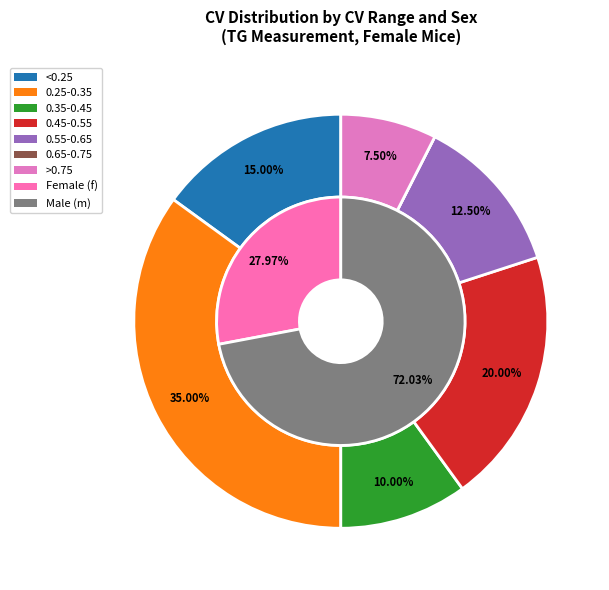

True or false: SEA/GnJ accounts for 1% of the total.

False